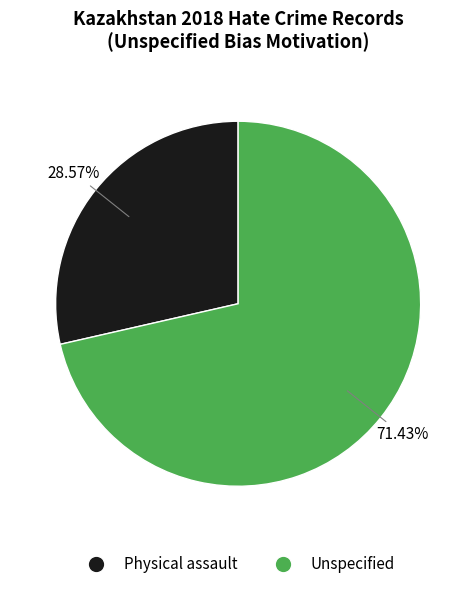

Approximately how many times larger is the value at Unspecified compared to Physical assault?

2.5